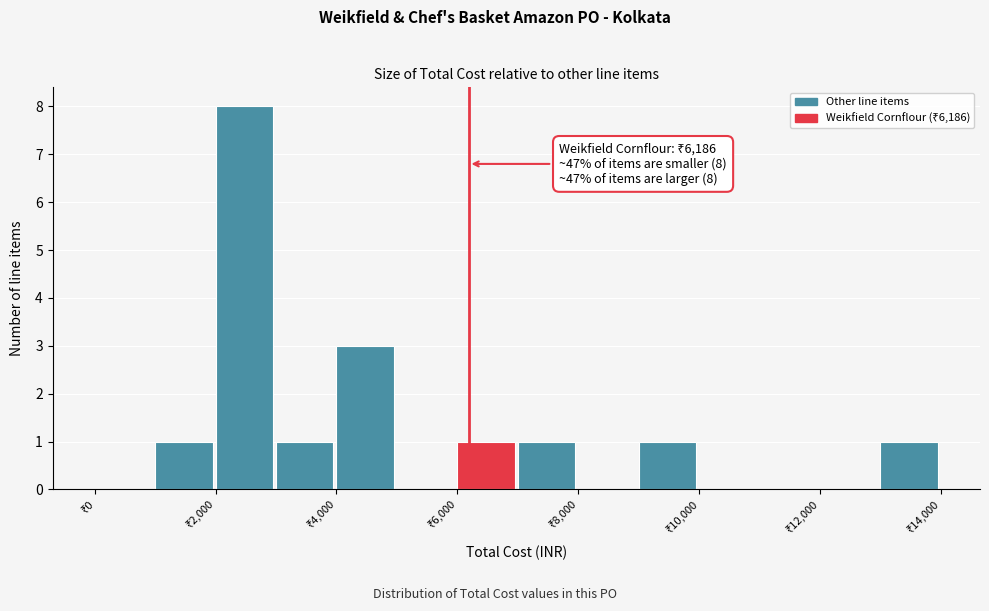

Over which range of the x-axis is the bar tallest?

2000 to 3000